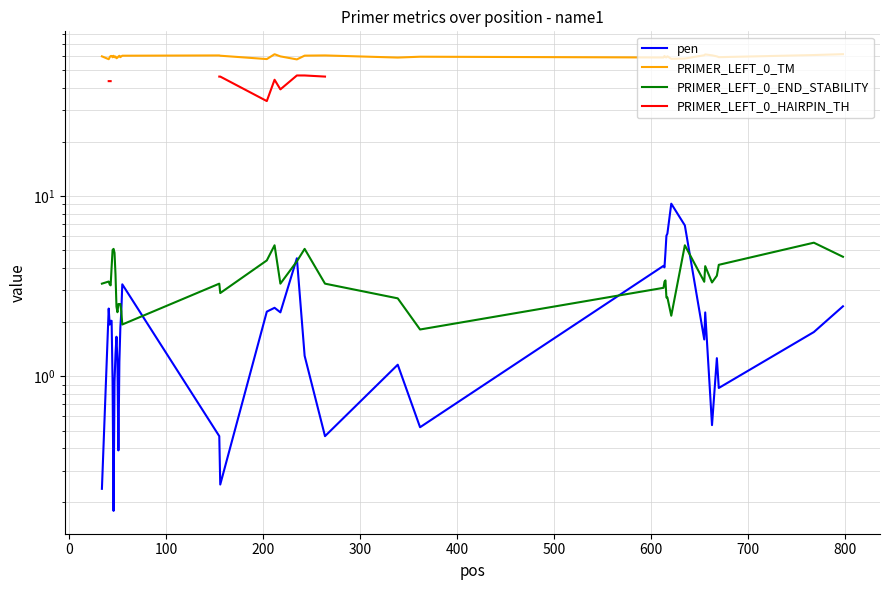

How many interior local valleys does the pen series have?

11